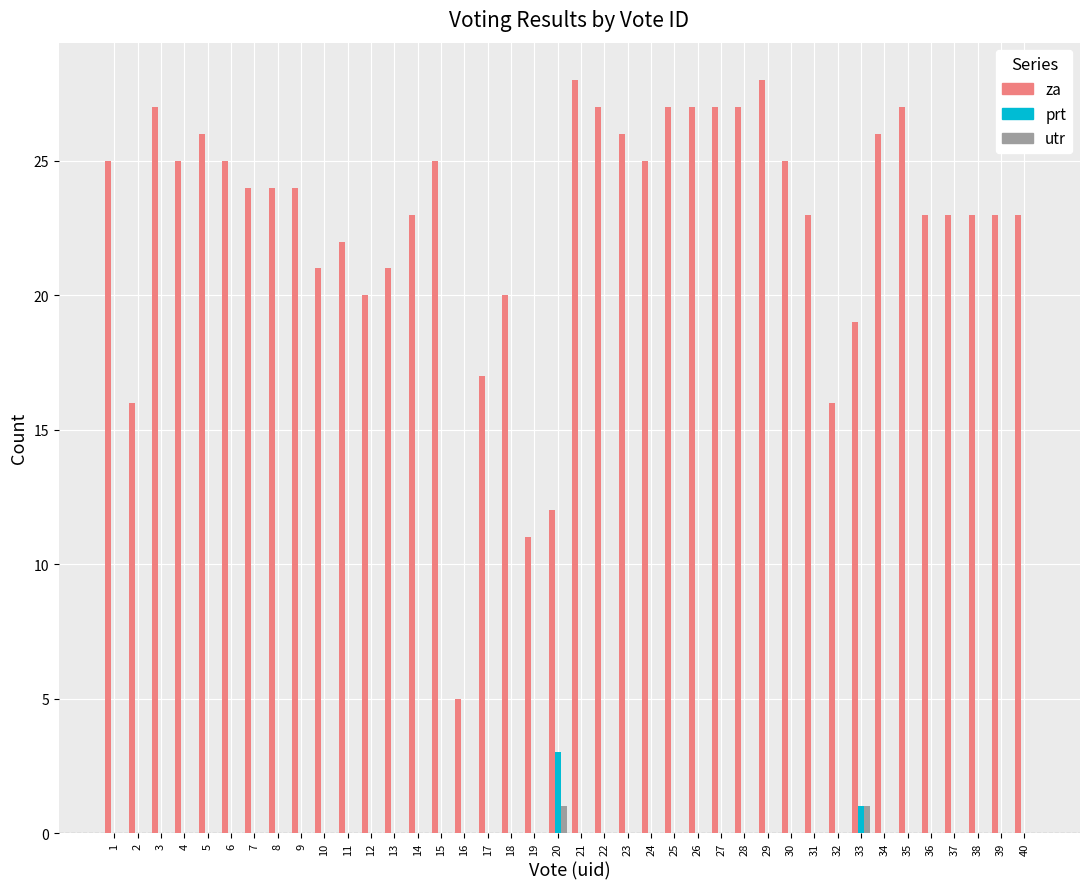

Which series has the largest total across all categories?

za